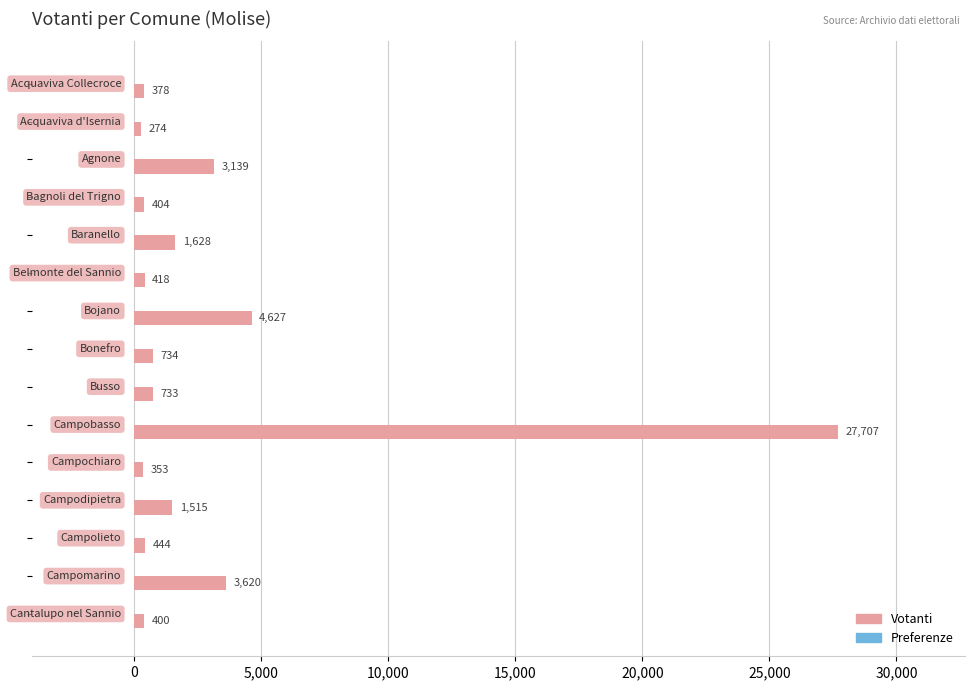

Which series has the largest total across all categories?

Votanti